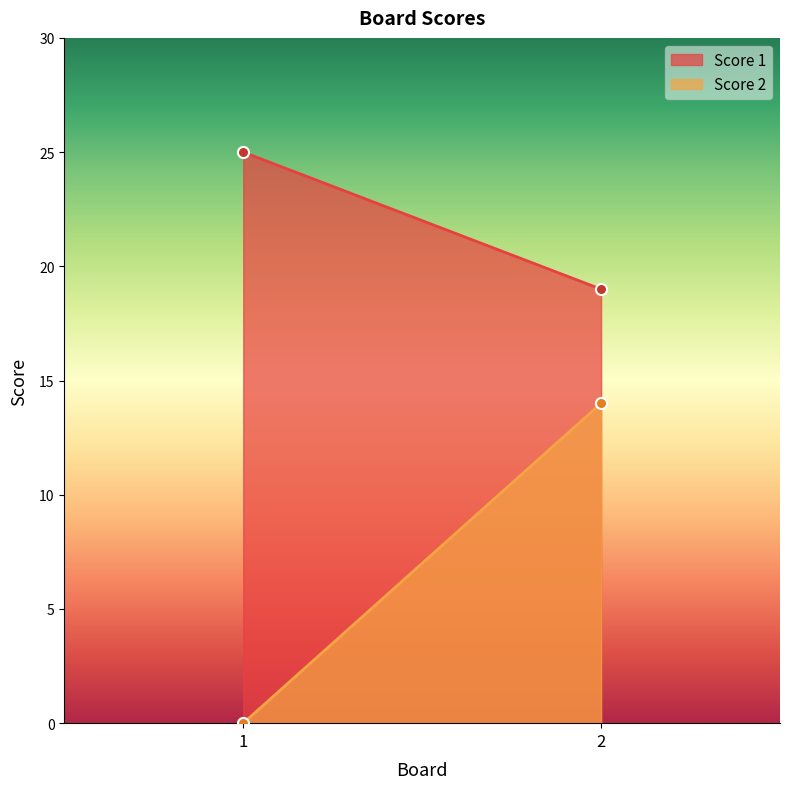

At which label is Score 2 closest to 7?

1